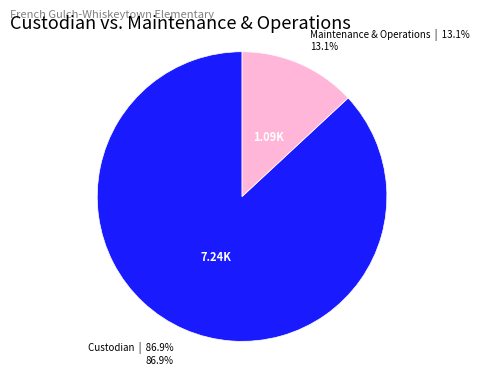

Do Custodian and Maintenance & Operations together represent more than half of the pie?

Yes